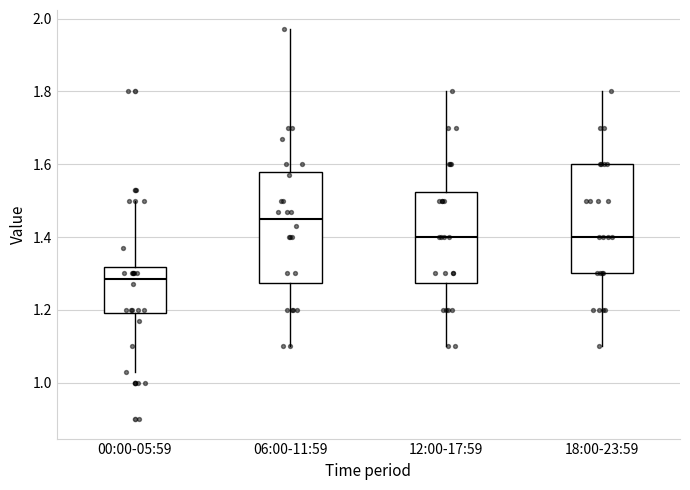

Which box has the highest median line?

06:00-11:59